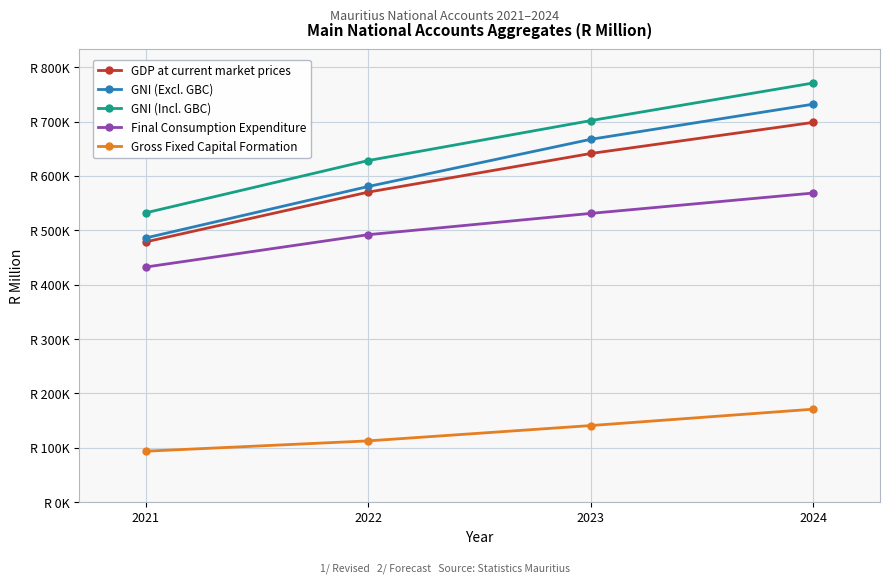

What is the total value across all series at 2023?

2682761